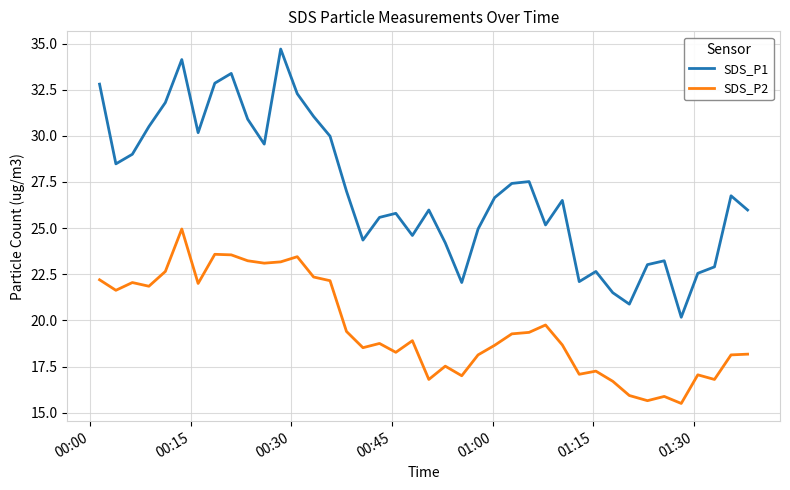

Which series has the largest total across all categories?

SDS_P1